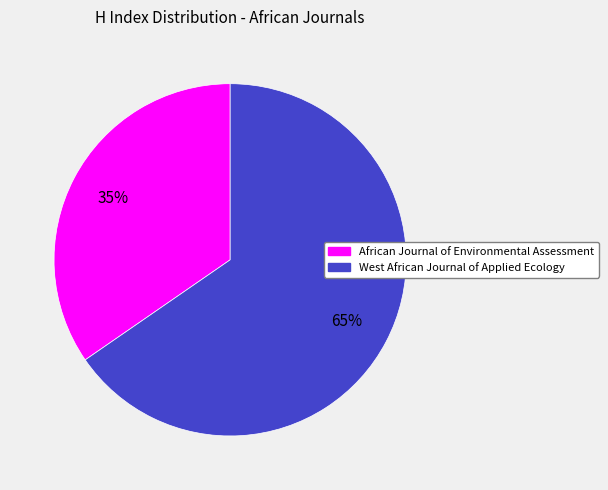

How many segments does this pie chart have?

2